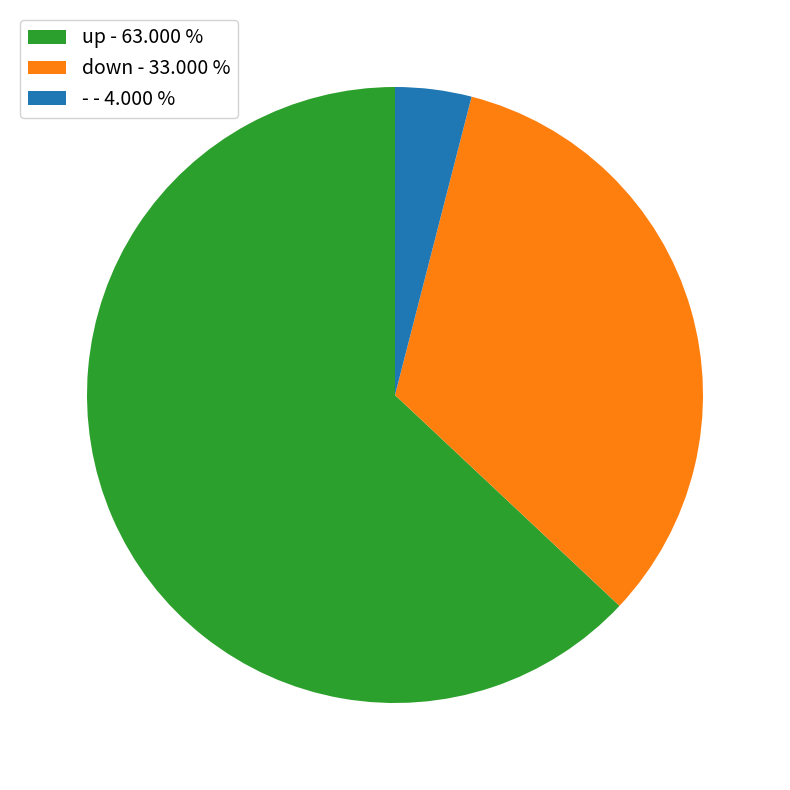

Between down - 33.000 % and - - 4.000 %, which is larger?

down - 33.000 %